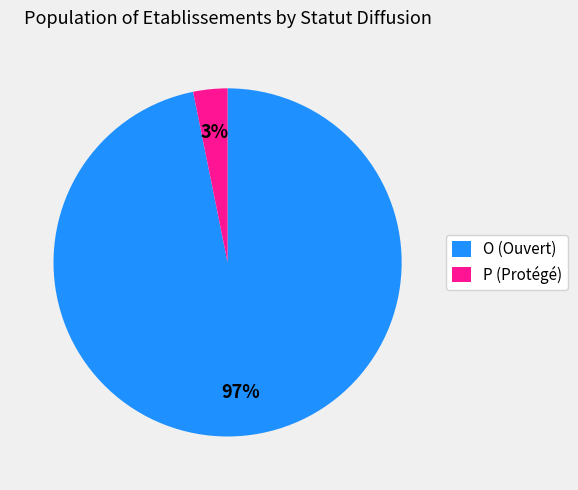

How many segments does this pie chart have?

2